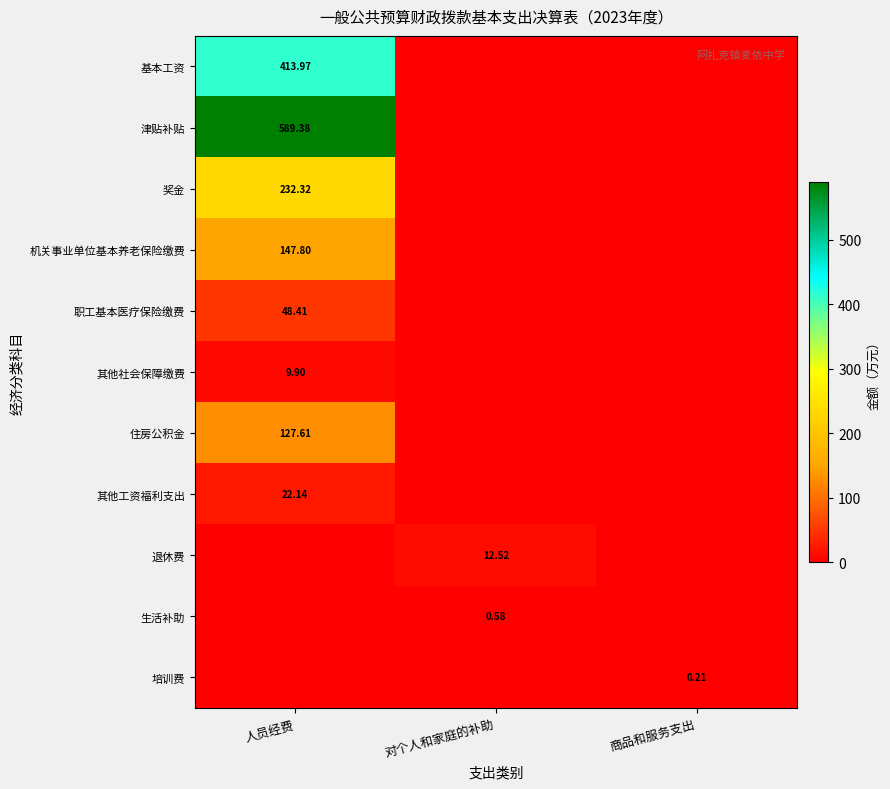

How many positive values does the 机关事业单位基本养老保险缴费 series have?

1